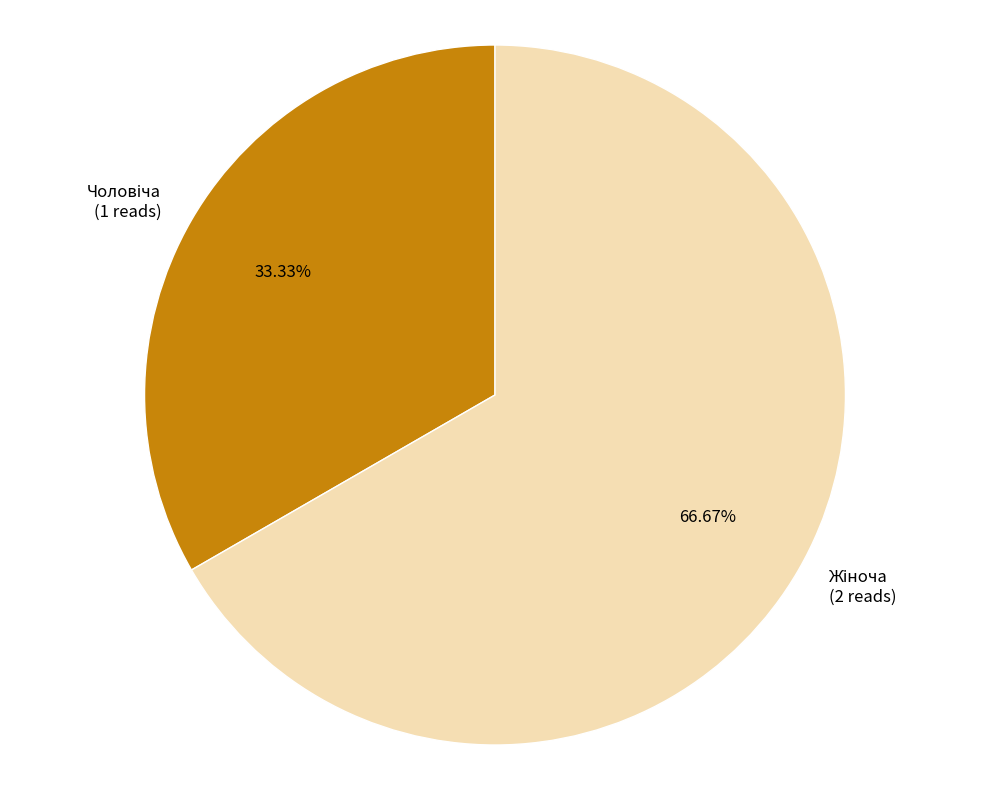

To the nearest percent, what is the difference between the largest and smallest slice percentages?

33%